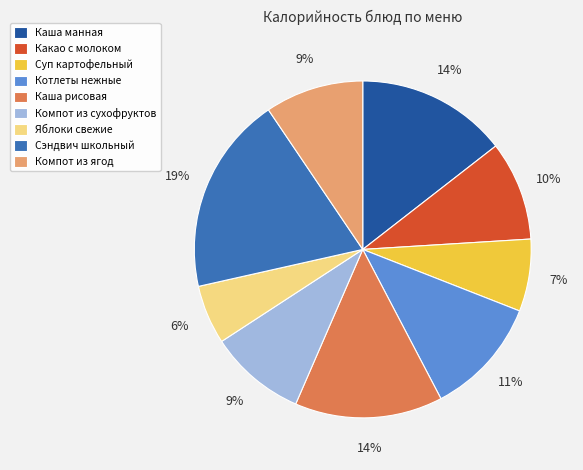

To the nearest percent, what percentage of the pie is Каша манная?

14%